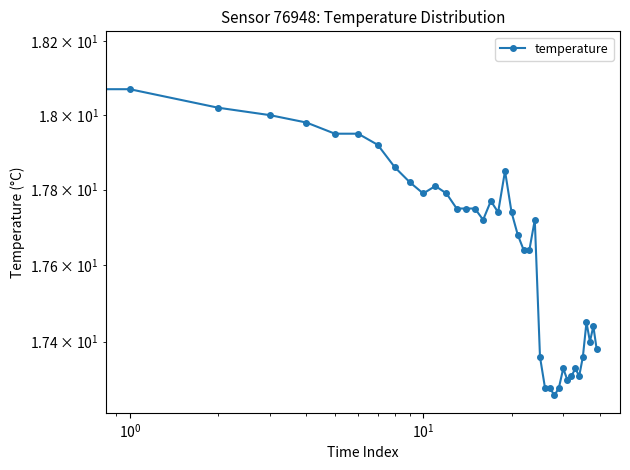

What is the label of the 3rd point from the right?

37